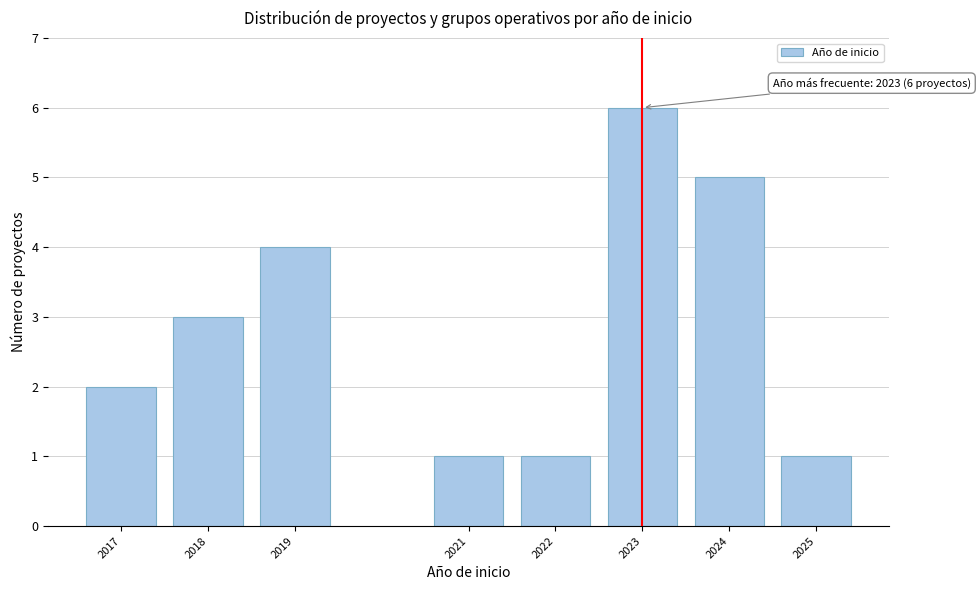

Reading left to right, transcribe all the data shown in this chart.

2017=2	2018=3	2019=4	2021=1	2022=1	2023=6	2024=5	2025=1